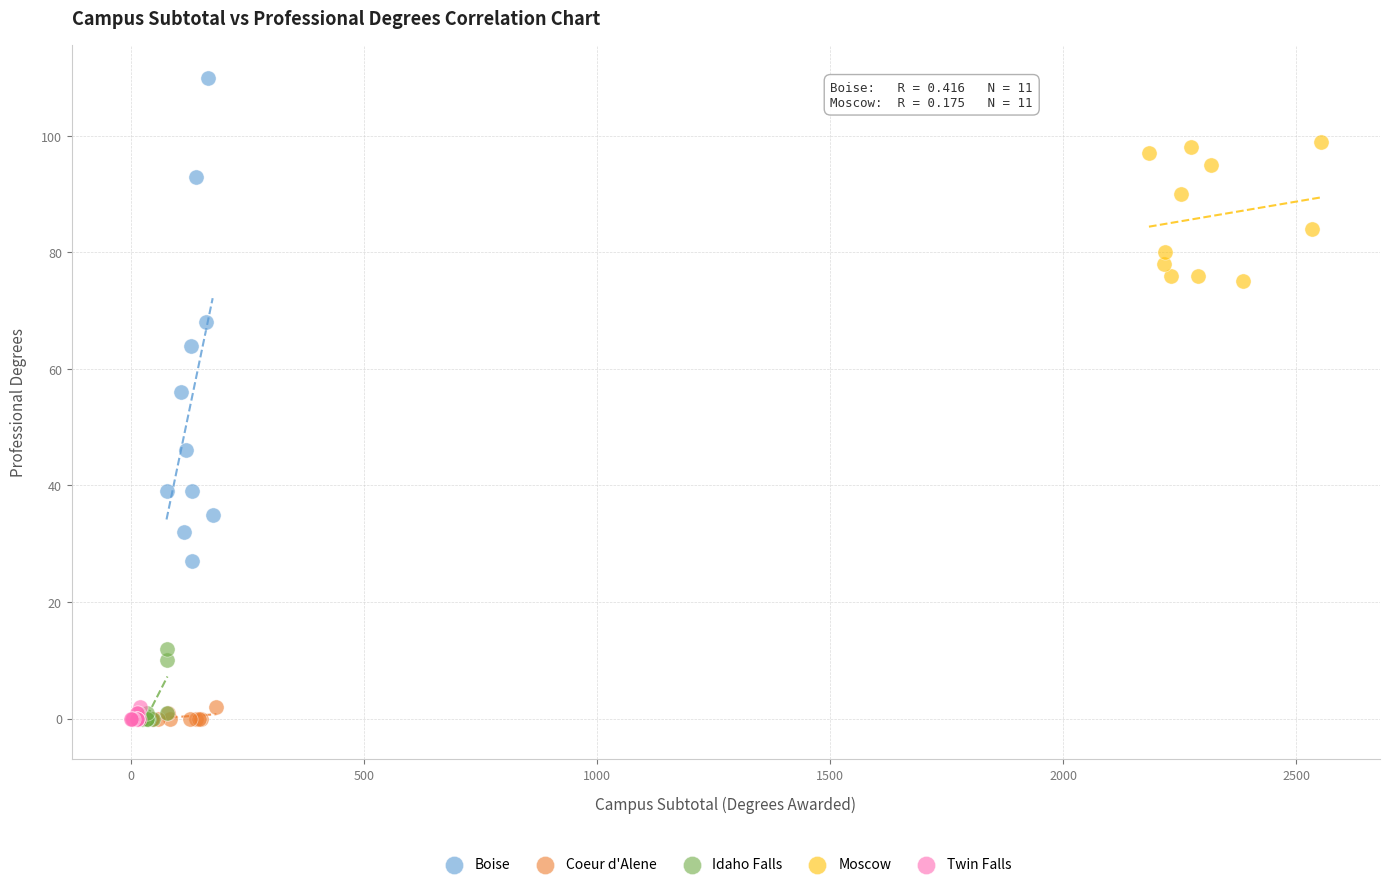

Which series has the largest Y range (max minus min)?

Boise